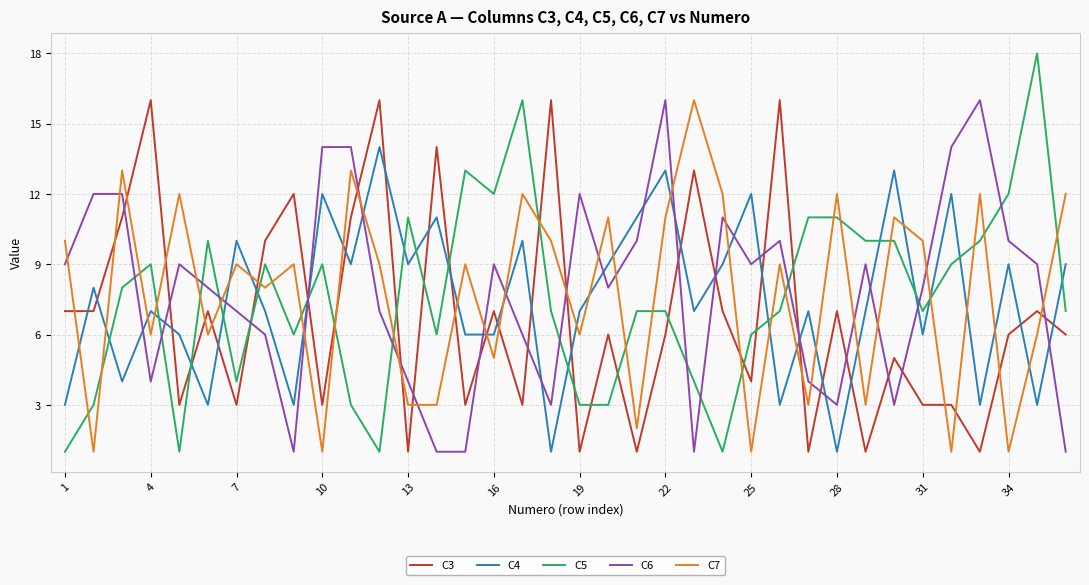

What is the greatest value displayed?

18